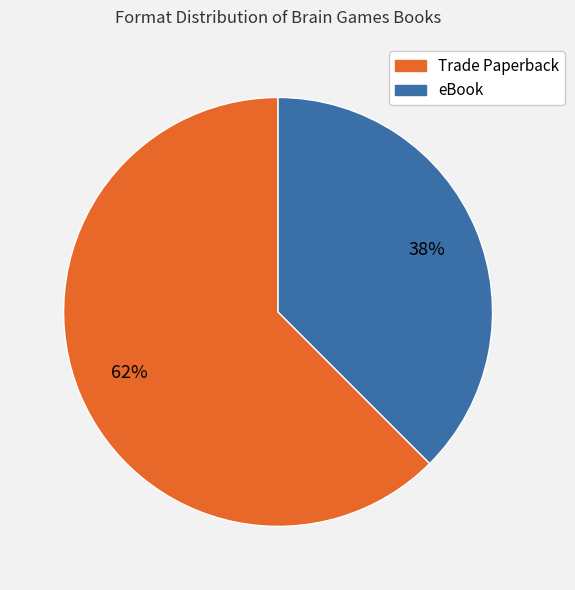

Combined, do eBook and Trade Paperback account for over 50%?

Yes